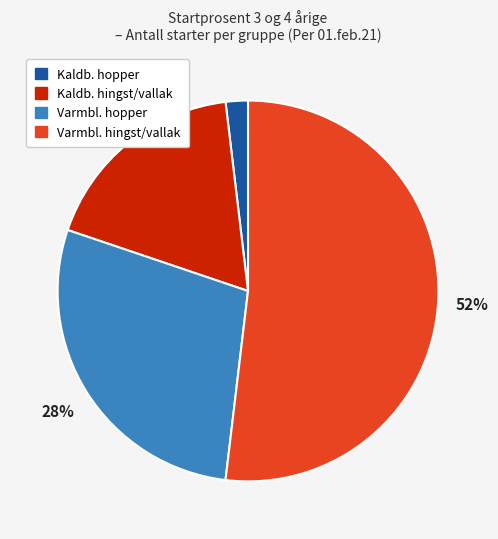

To the nearest percent, what is the average slice percentage?

25%